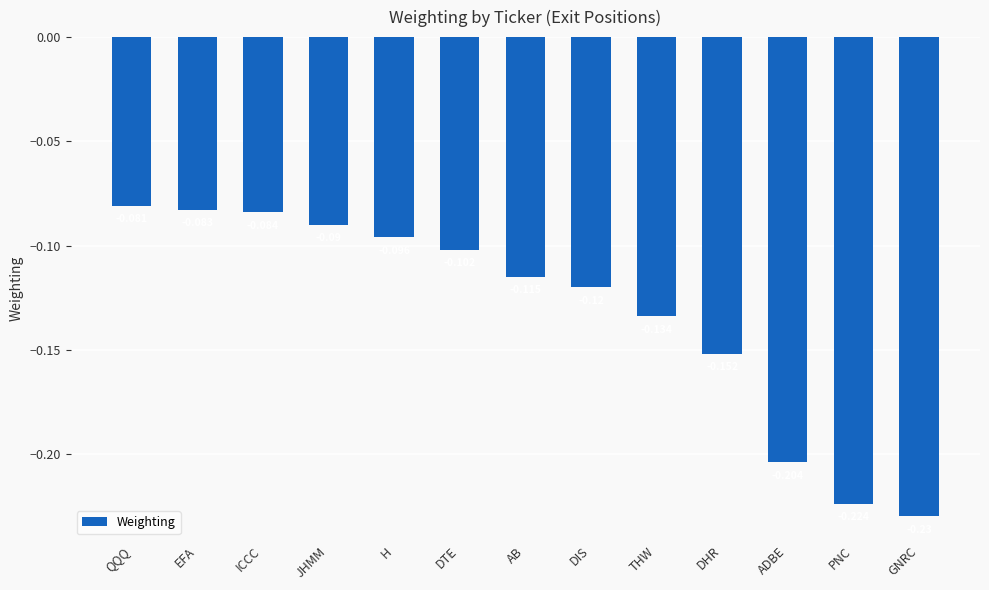

What is the label of the 5th bar from the left?

H